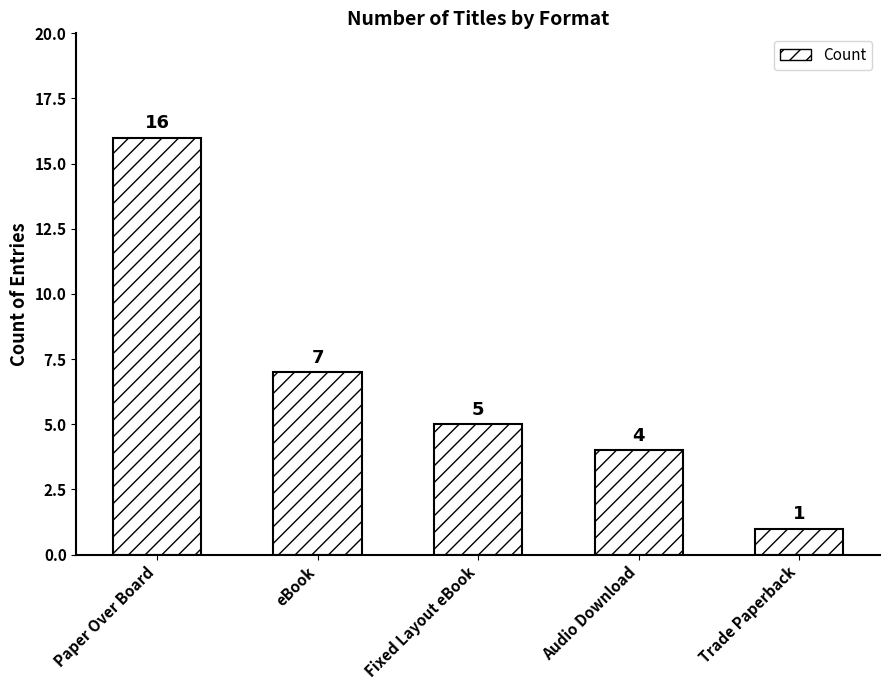

Is it true that the value at Paper Over Board is 24?

False